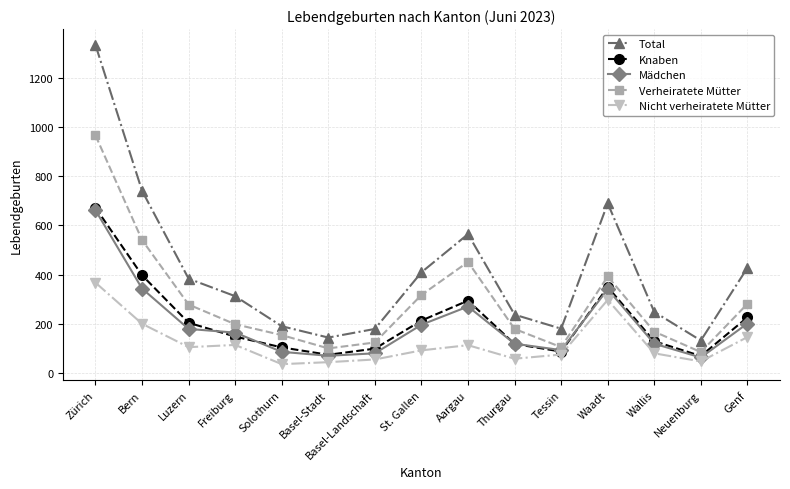

Which series has the largest total across all categories?

Total